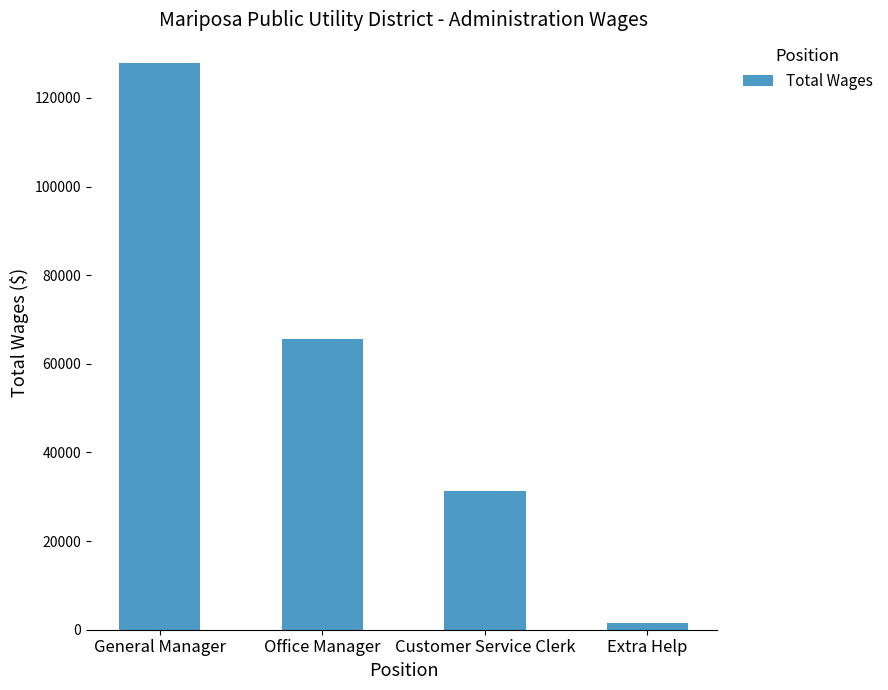

Reading right to left, what are all the values shown in this chart?

1602	31375	65545	127939